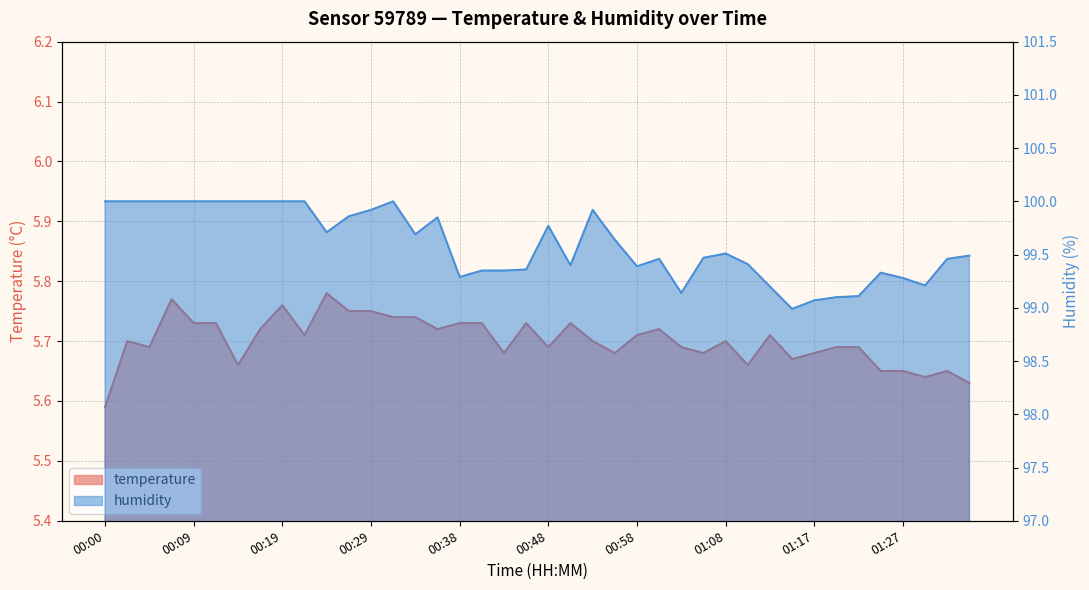

How many categories are shown in the chart?

40